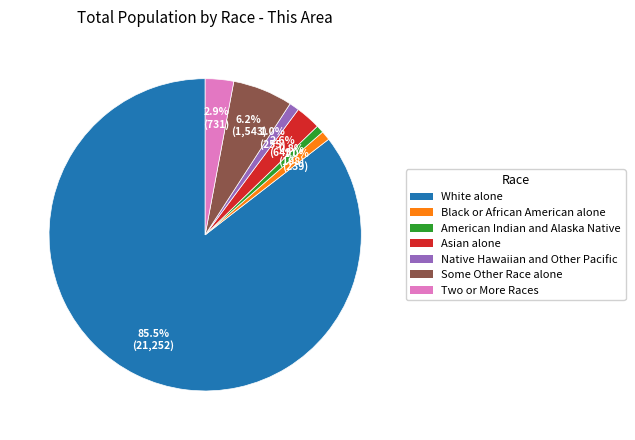

To the nearest percent, what percentage of the pie is Some Other Race alone?

6%